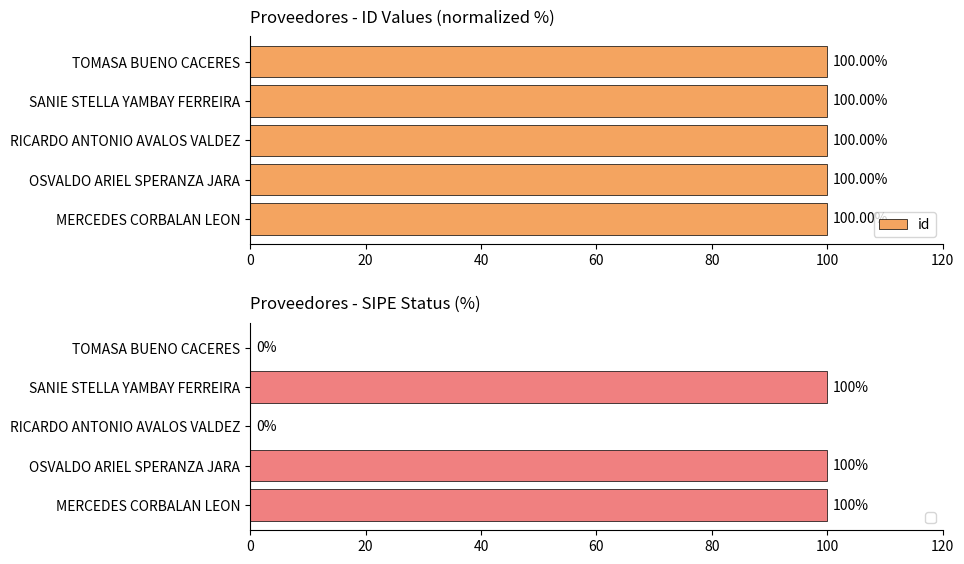

What is the greatest value displayed?

100.0